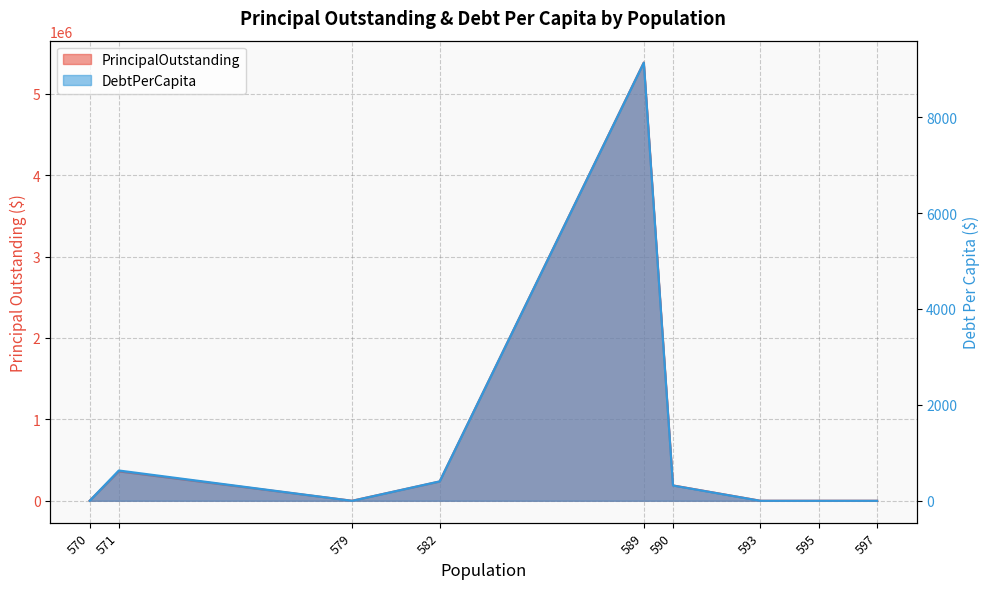

Which series has the largest range (max minus min)?

PrincipalOutstanding